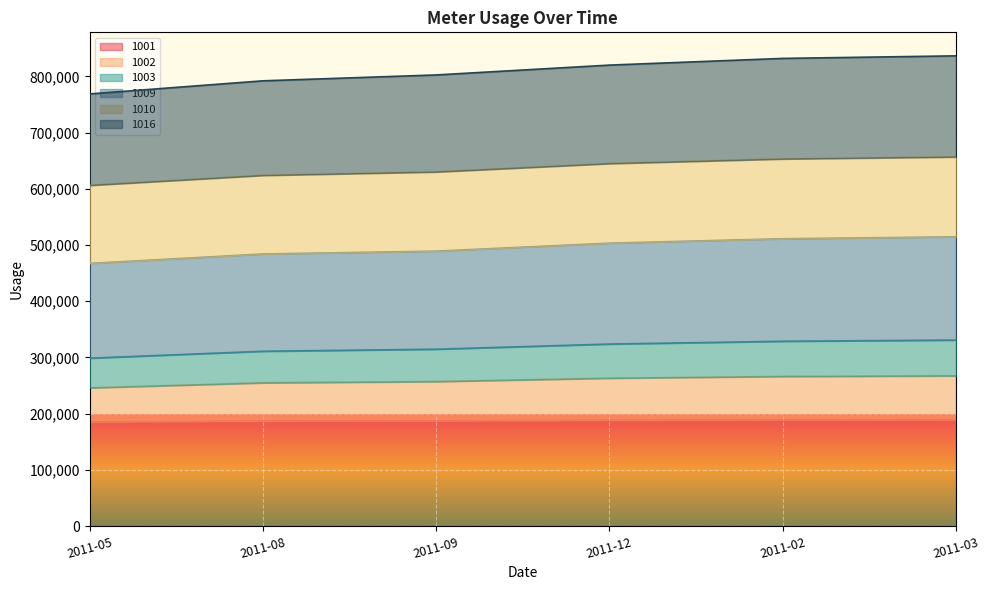

True or false: 1009 has more than 0 interior local peaks.

False